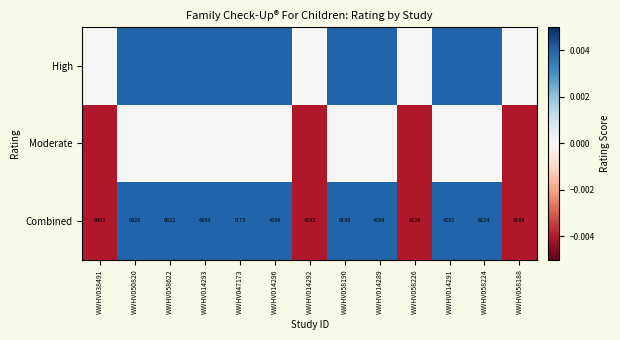

Is it true that High equals 0.0 at WWHV050820?

True